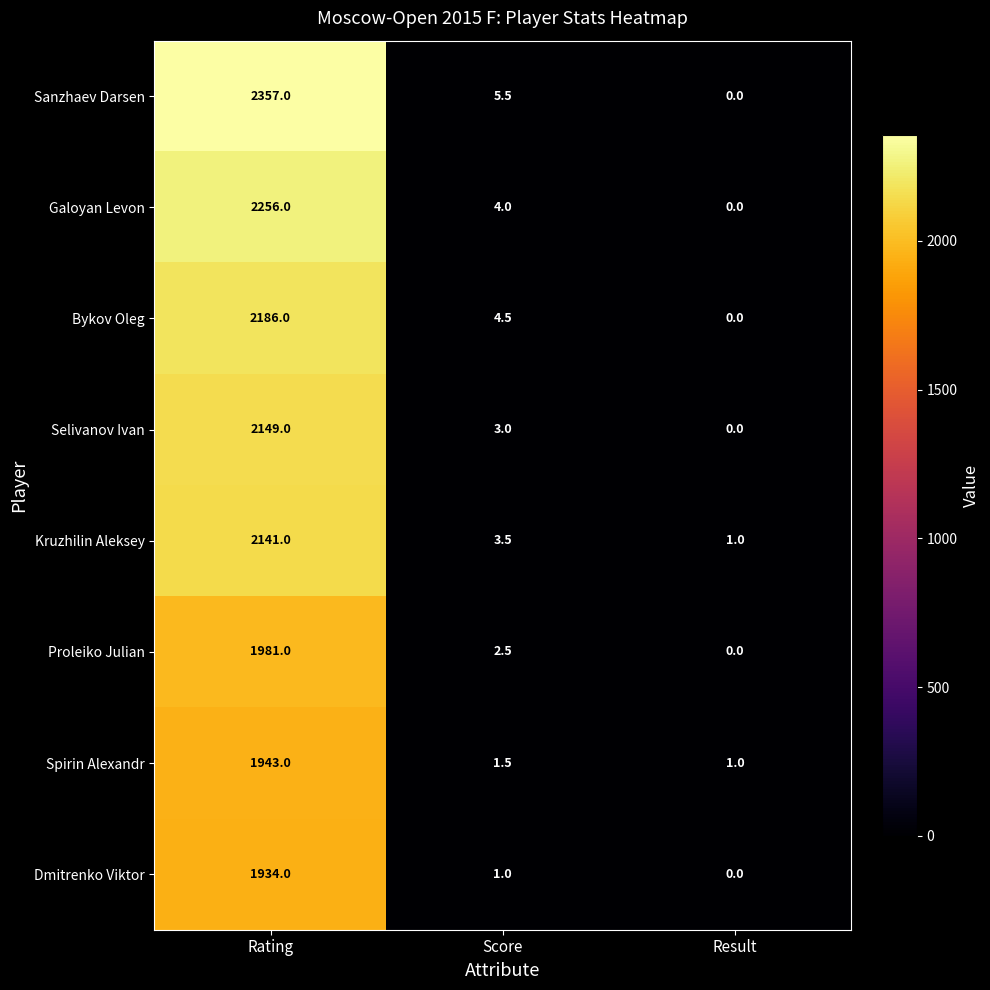

Where is Proleiko Julian nearest to the value 990?

Score